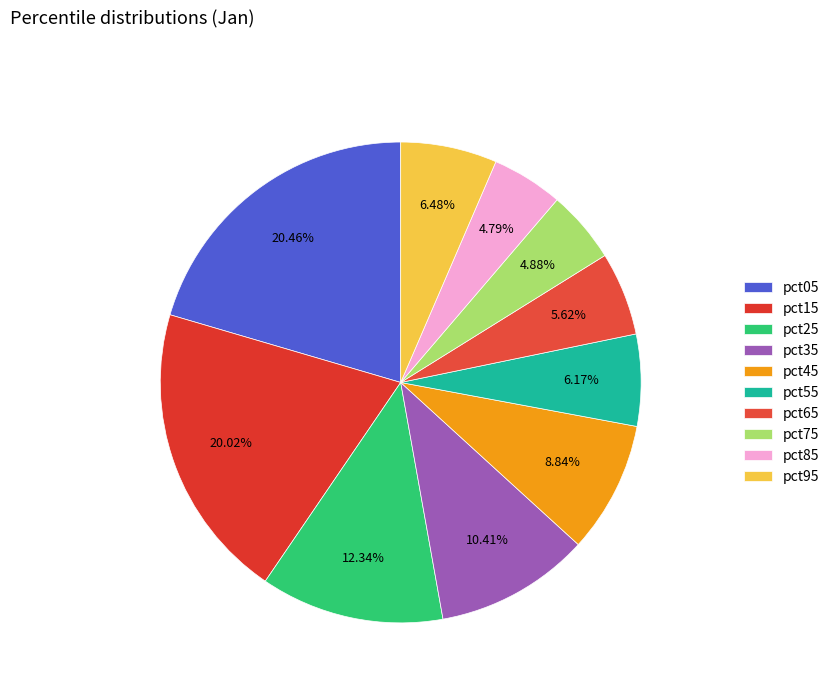

To the nearest percent, what is the difference between the pct25 and pct65 slice percentages?

7%